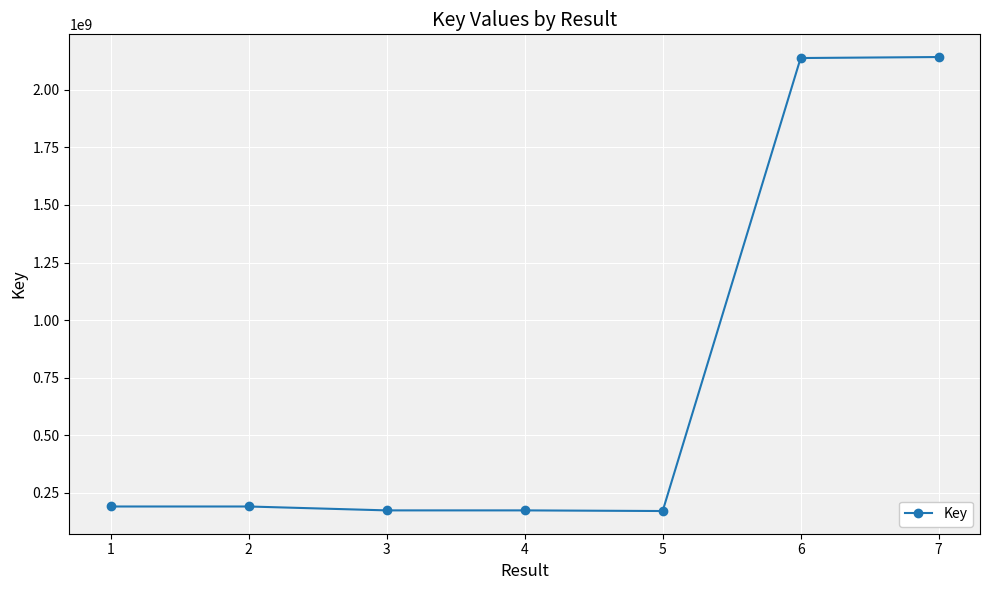

Read the value at 3, to the nearest 100.

174354100